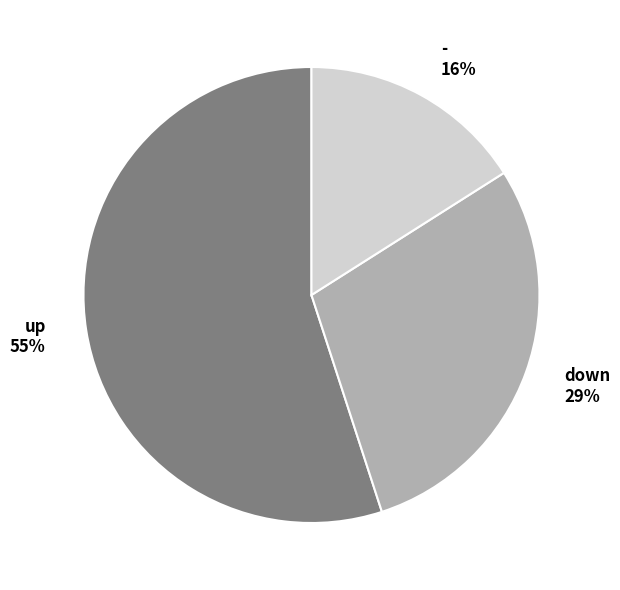

To the nearest percent, what percentage of the pie is up?

55%